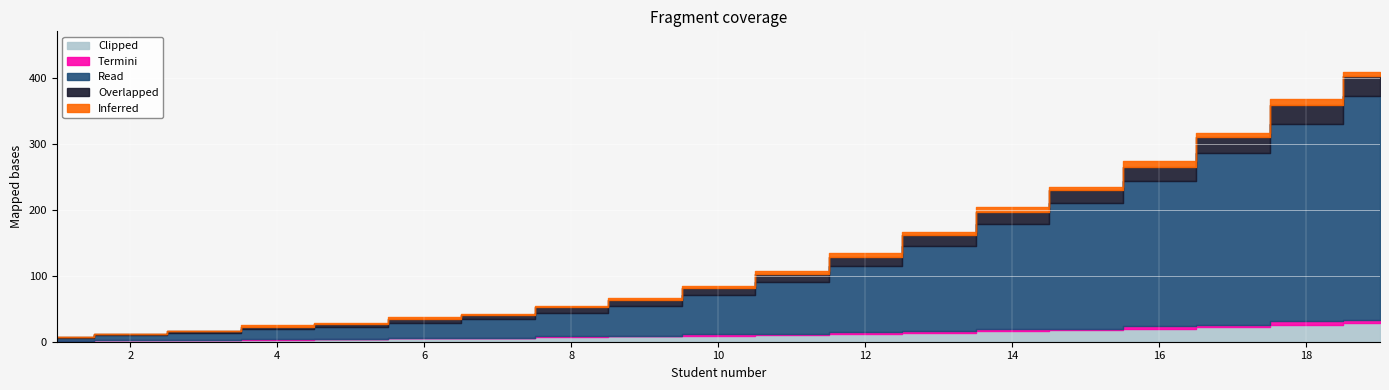

What is the difference between the second highest and minimum values in the Inferred series?

8